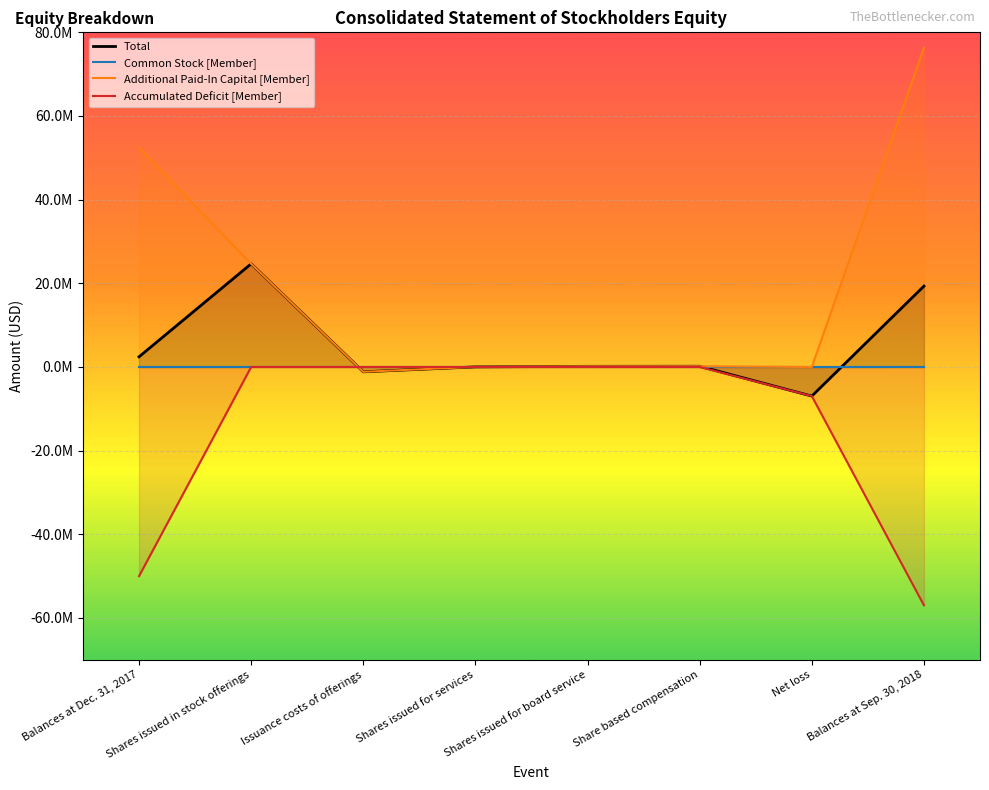

What is the difference between the highest and lowest values at Shares issued for board service?

150000